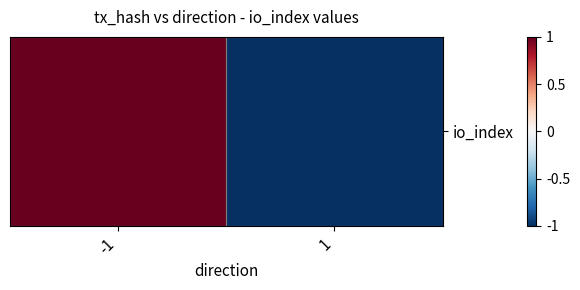

How many data points does each series have?

2